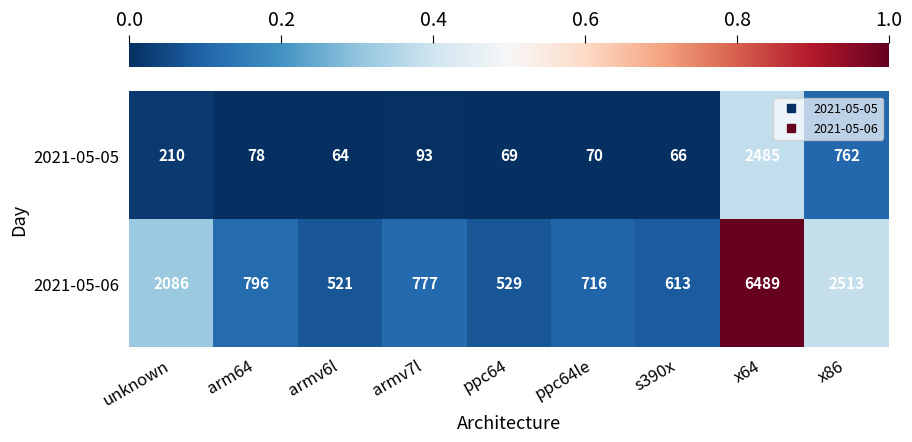

Which series has the largest total across all categories?

2021-05-06